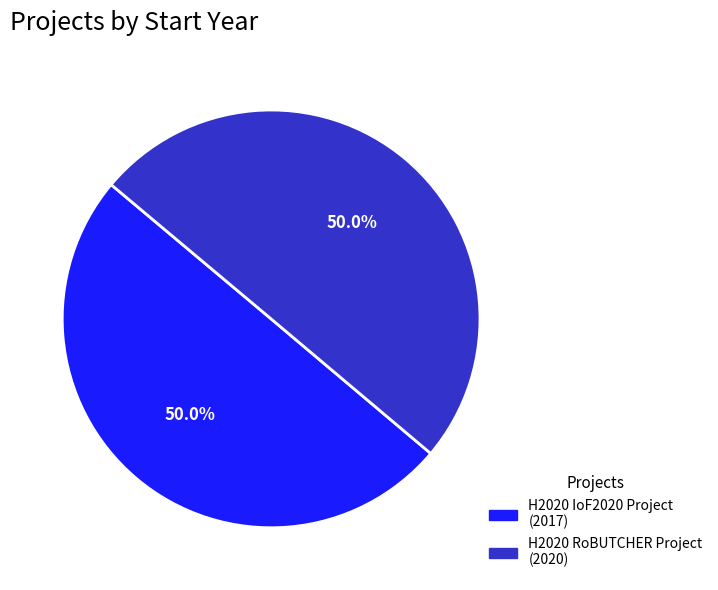

The H2020 RoBUTCHER Project slice represents 50% of the pie. True or false?

True